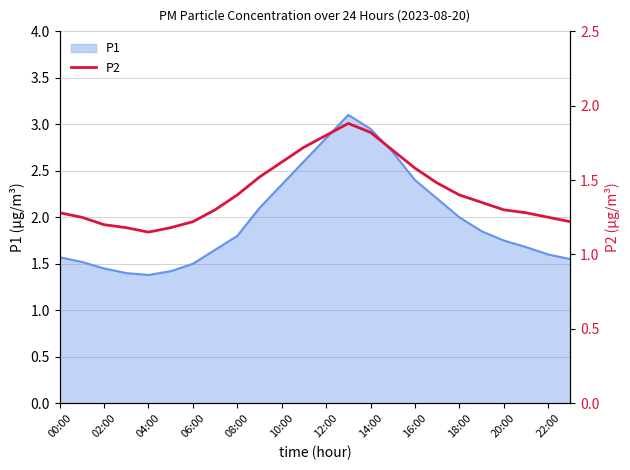

True or false: P1 has a value of 4.0 at 12:00.

False